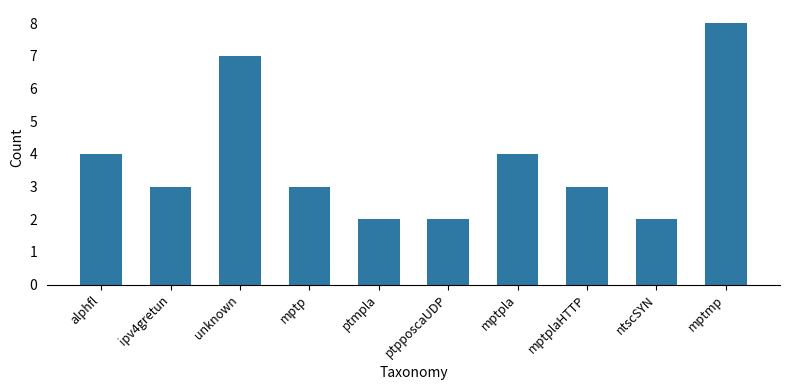

Which has a higher value, ipv4gretun or ptmpla?

ipv4gretun